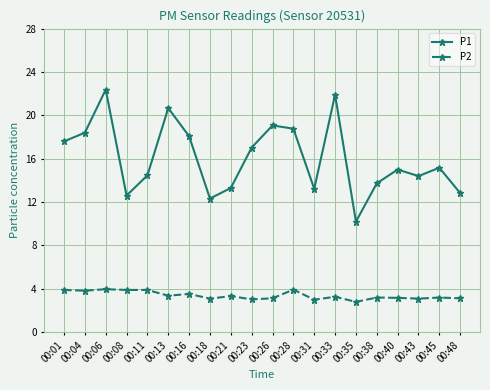

Which category has the highest value in the P1 series?

00:06